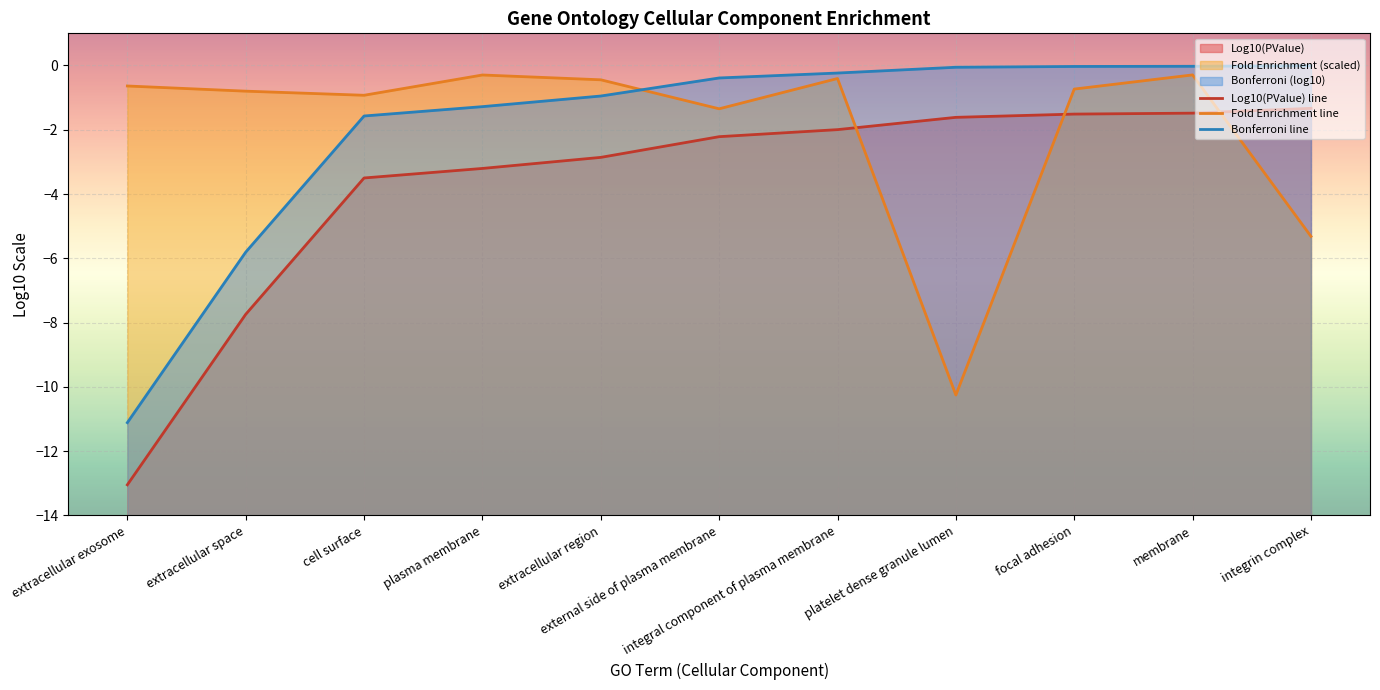

Which series has the largest range (max minus min)?

Log10(PValue) line